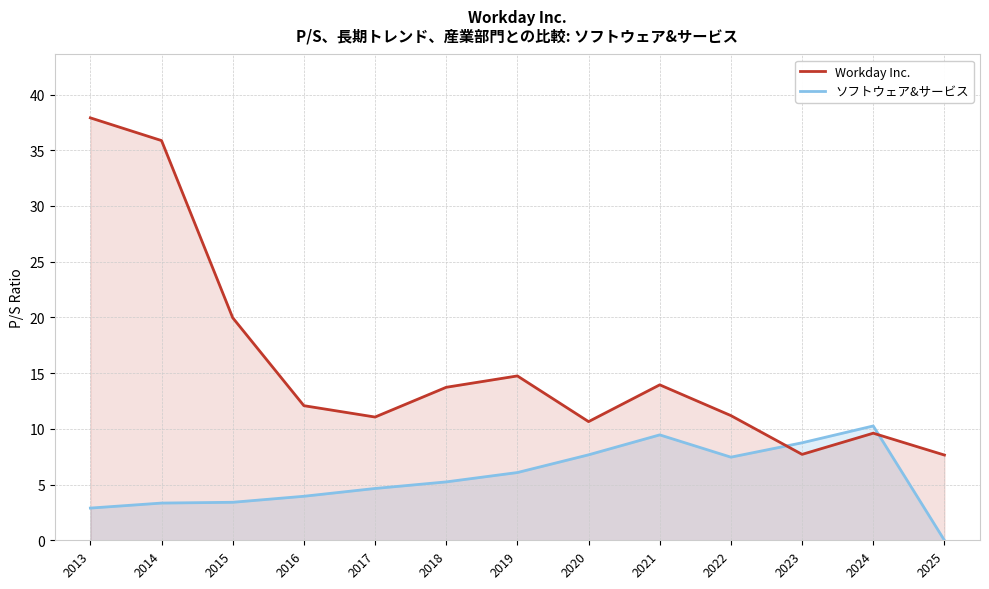

List the labels in order of Workday Inc. value, largest first.

2013, 2014, 2015, 2019, 2021, 2018, 2016, 2022, 2017, 2020, 2024, 2023, 2025